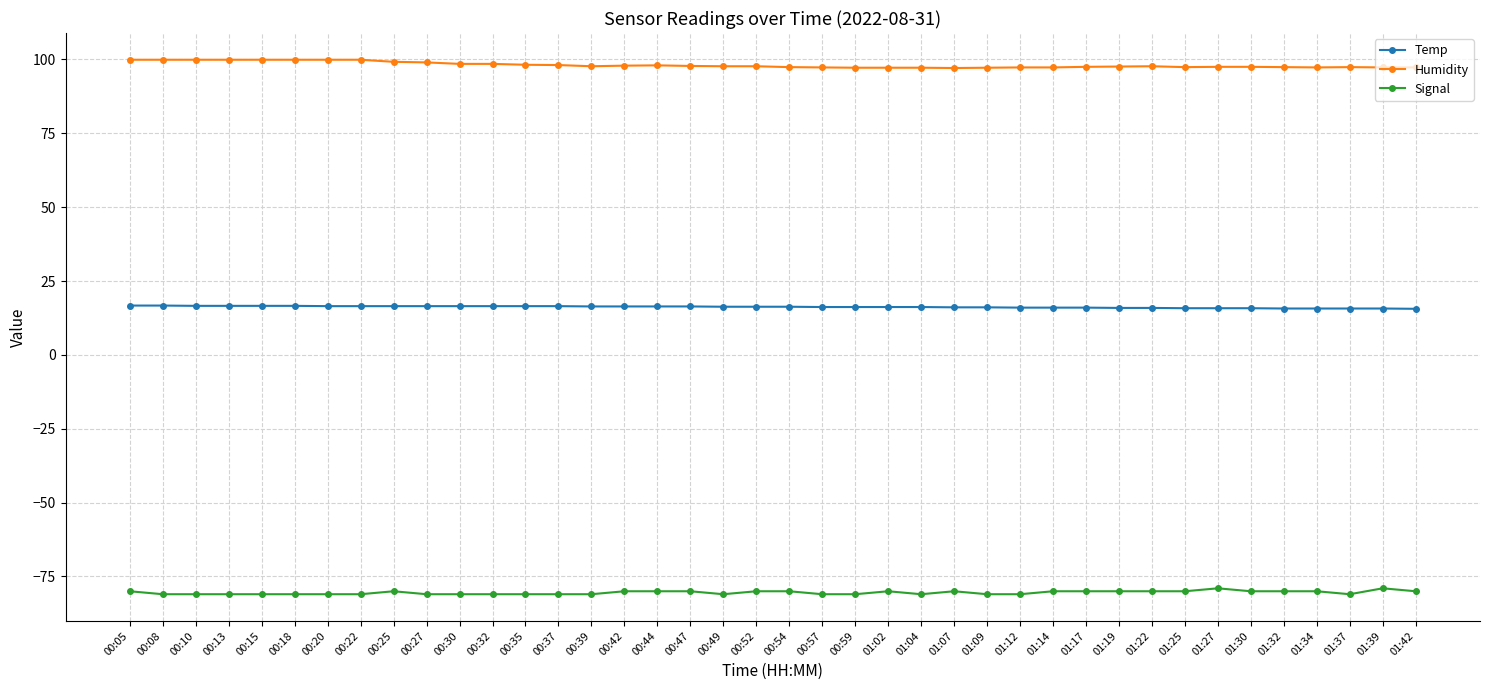

What is the approximate value of Signal at 01:07?

-80.0